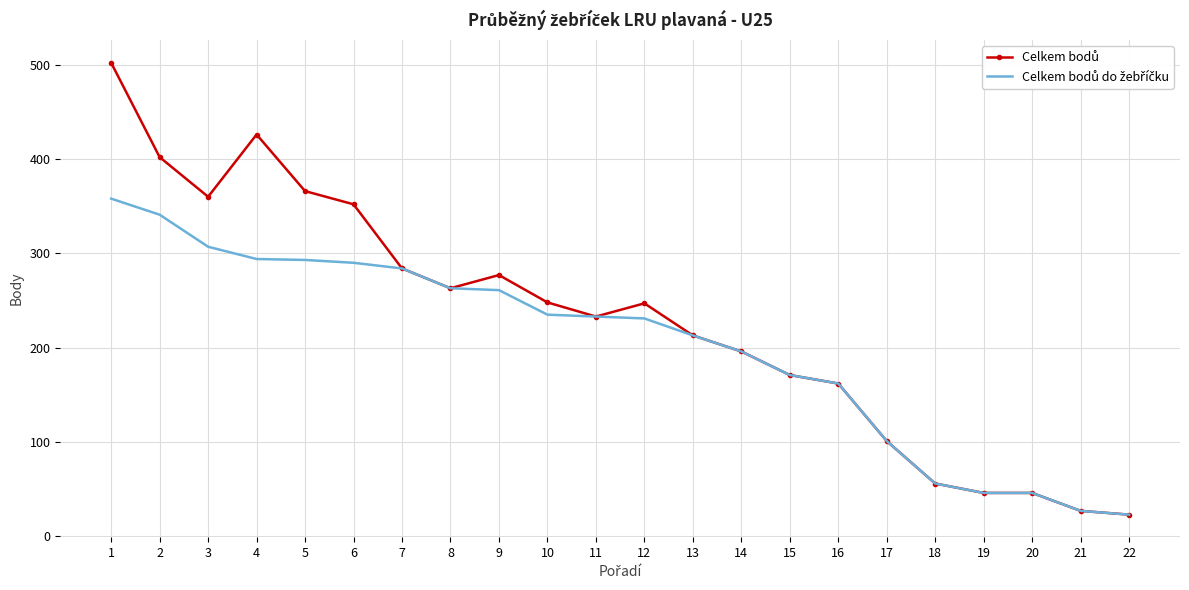

What is the spread (max minus min) of values at 3?

53